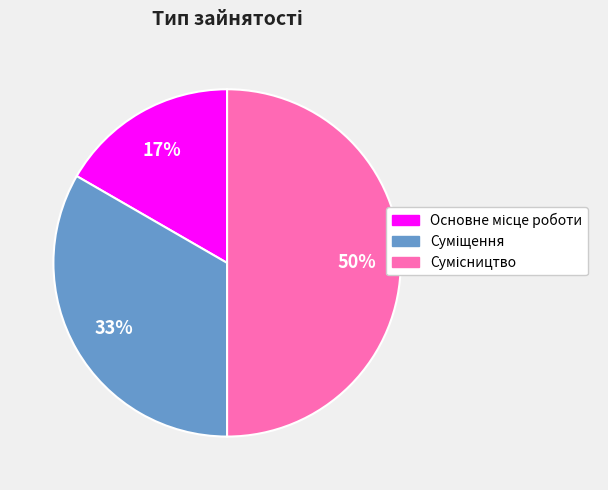

How many slices are in this pie chart?

3